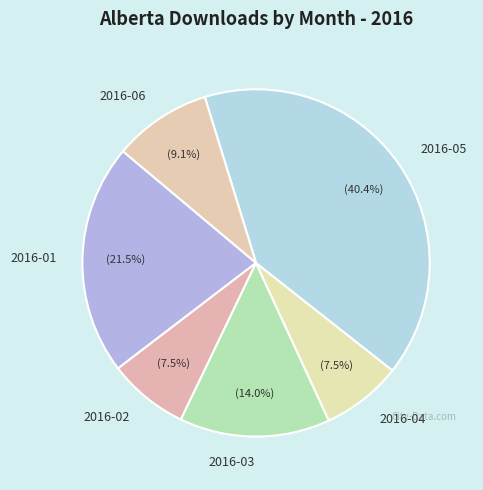

To the nearest percent, what portion does 2016-06 represent?

9%